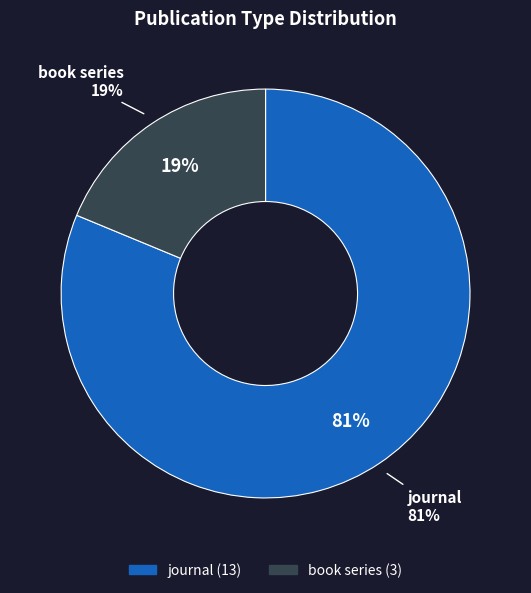

What is the ratio of the value at journal to the value at book series?

4.3